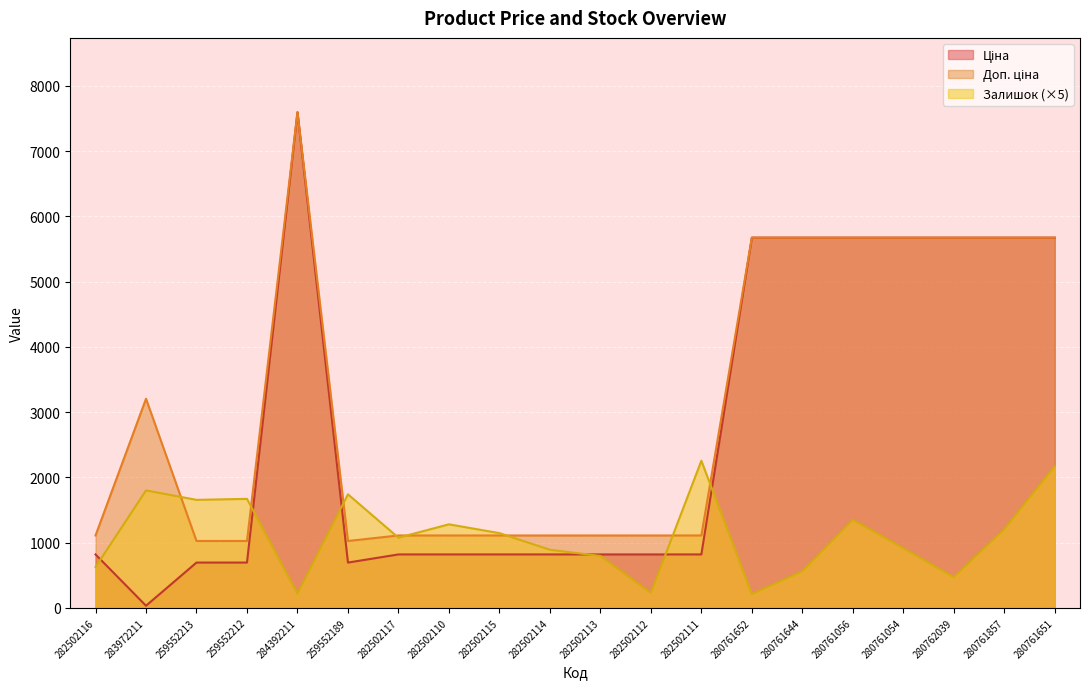

True or false: Доп. ціна and Залишок cross at least once.

True